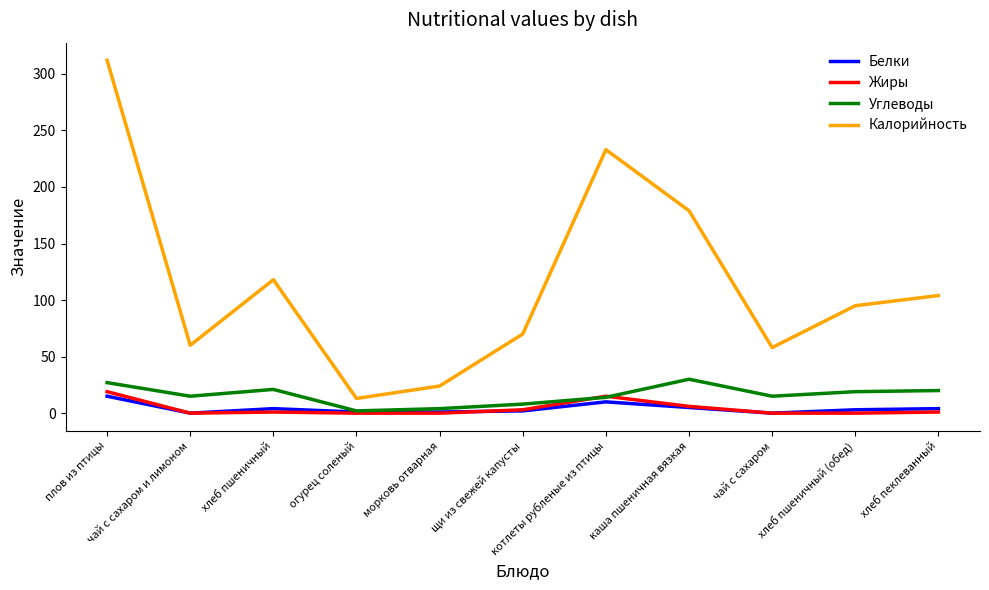

At which category is the sum across all series the highest?

плов из птицы